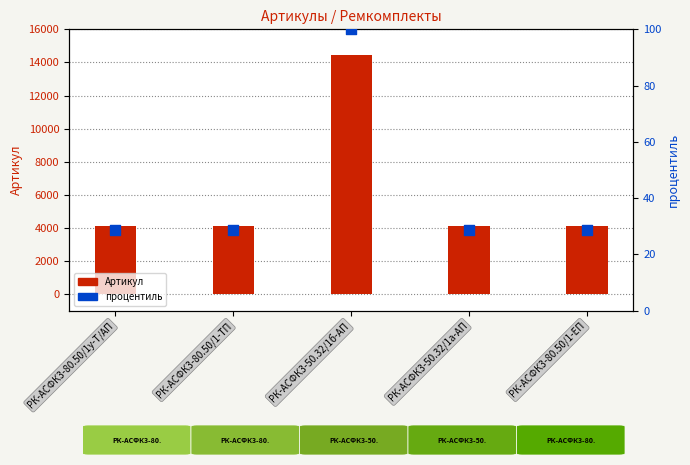

What are all the series names shown in the legend?

Артикул, процентиль